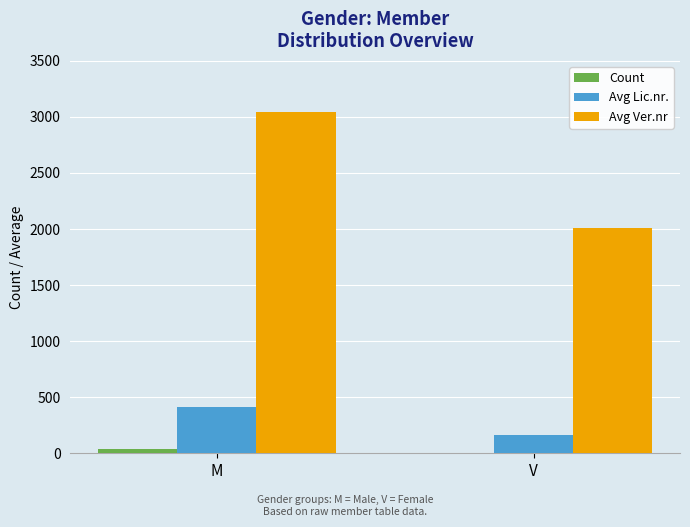

Reading right to left, extract all data points from this chart.

Count: 3	37
Avg Lic.nr.: 165	412
Avg Ver.nr: 2007	3045